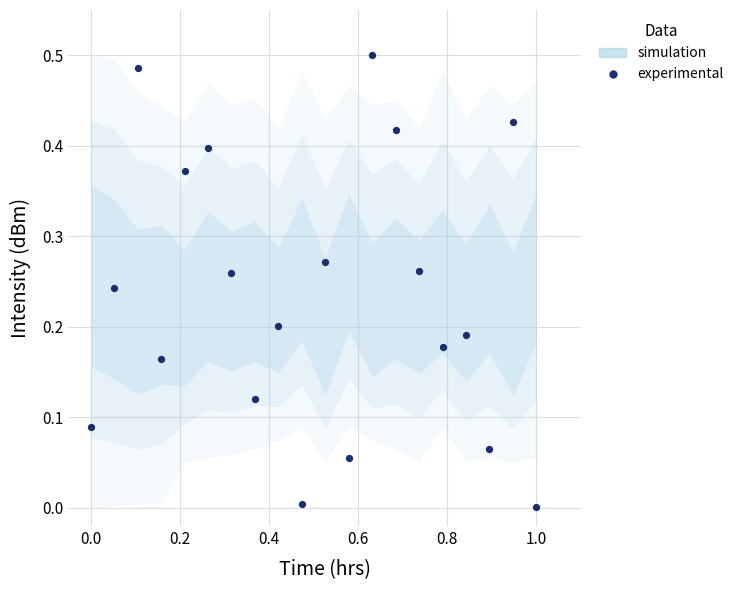

How many points are shown in the scatter plot?

20